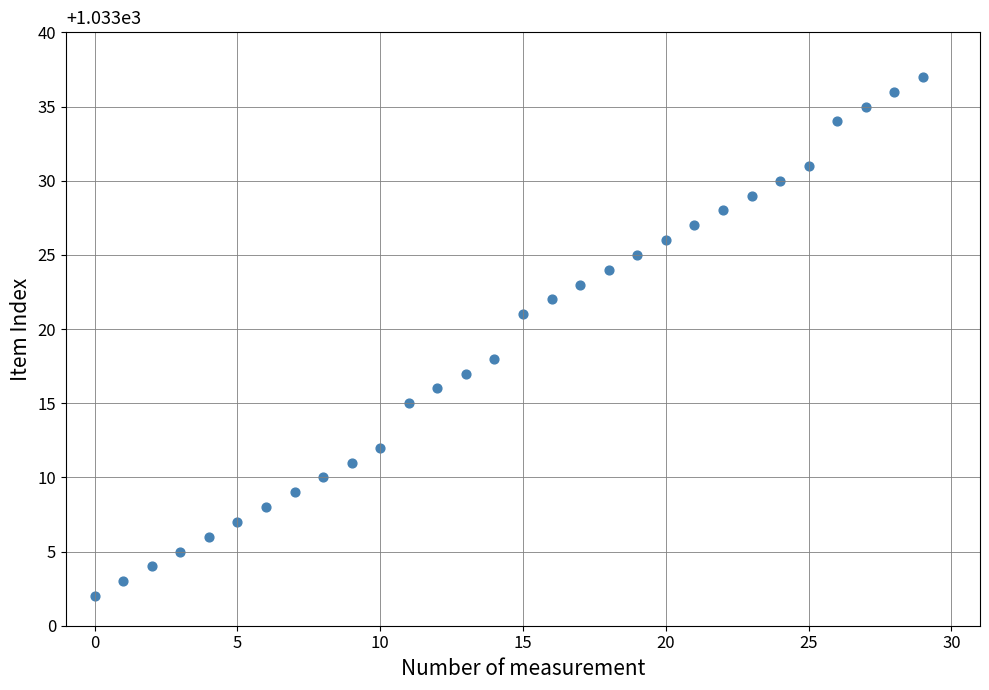

What Y value in the scatter plot is closest to 19?

18